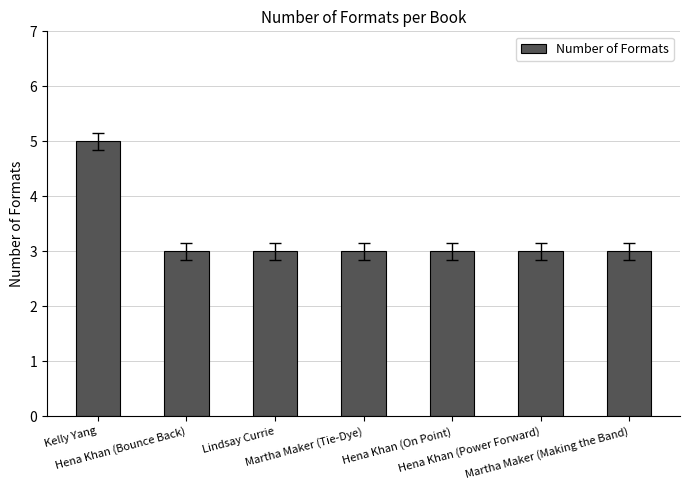

What is the sum of all values?

23